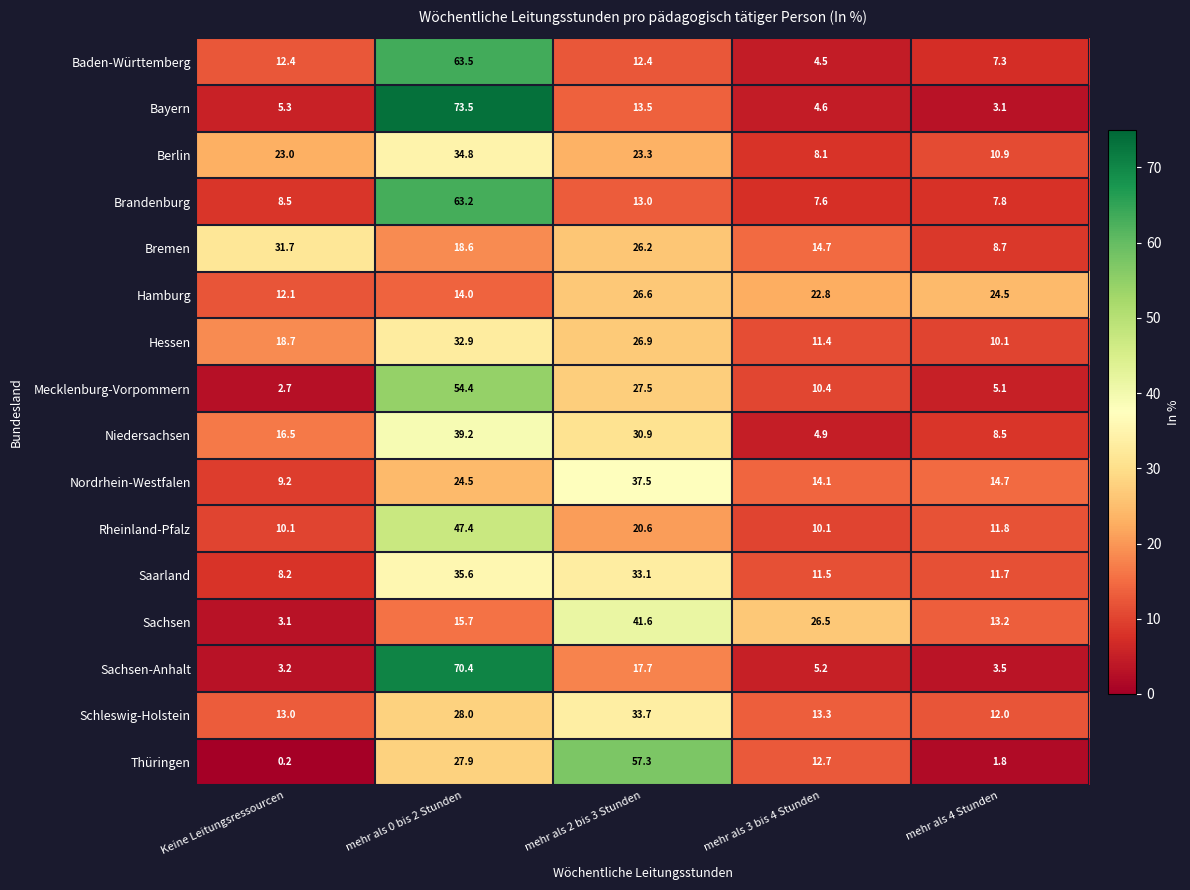

What is the approximate value of Berlin at mehr als 4 Stunden?

10.9